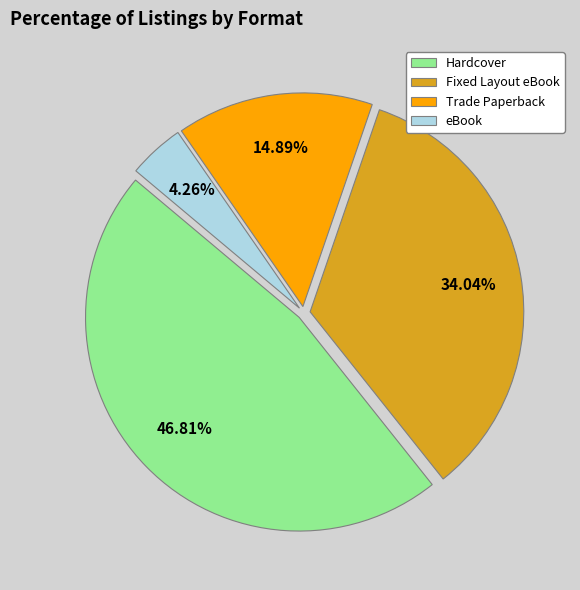

To the nearest percent, what is the difference between the largest and smallest slice percentages?

43%